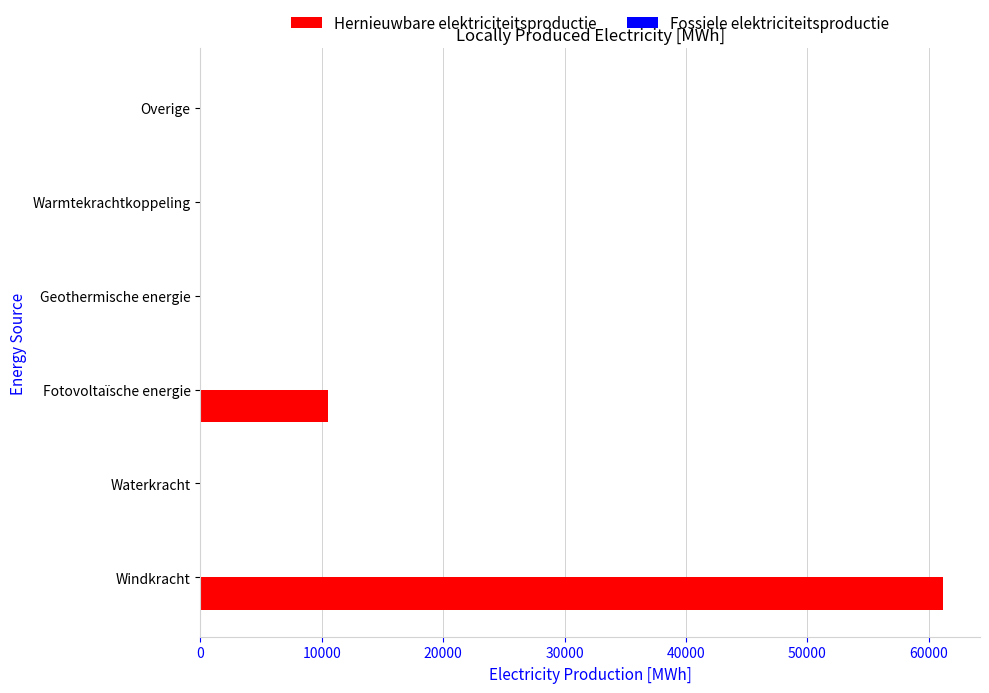

What is the sum of the values at Warmtekrachtkoppeling and Fotovoltaïsche energie?

10506.1